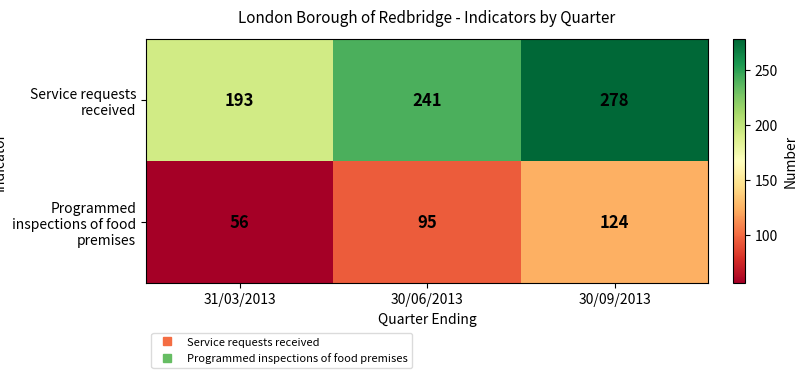

The Programmed inspections of food premises series shows 124 at 30/09/2013. True or false?

True